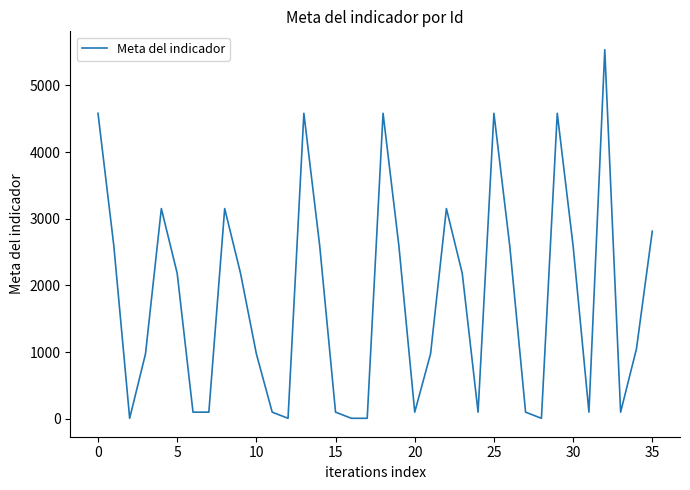

What is the difference between the maximum and minimum values?

5527.0